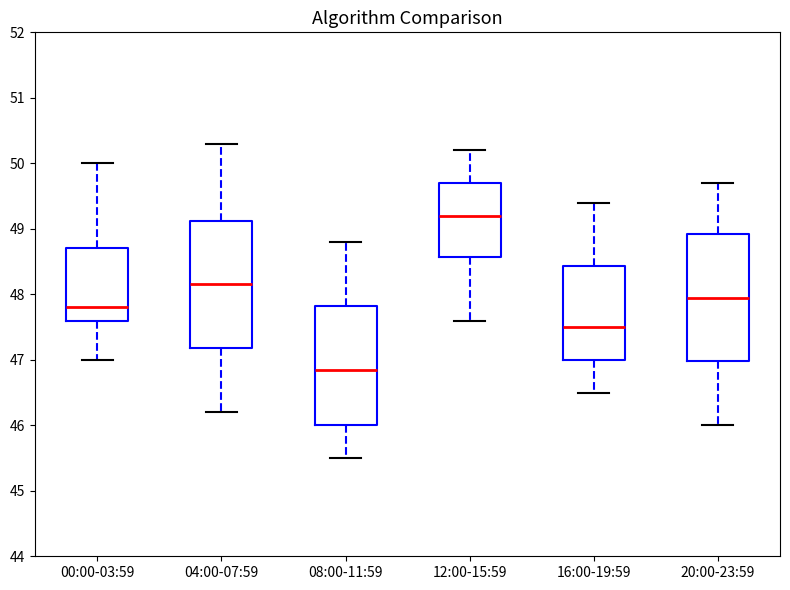

Reading left to right, transcribe this box plot: for each box, give where its median line is, the range the box spans, and where its two whiskers end, as read against the y-axis. The values are not printed on the chart, so give them approximately, as read against the axis.

00:00-03:59: median 47.8, box 47.6 to 48.7, whiskers 47.0 to 50.0
04:00-07:59: median 48.2, box 47.2 to 49.1, whiskers 46.2 to 50.3
08:00-11:59: median 46.9, box 46.0 to 47.8, whiskers 45.5 to 48.8
12:00-15:59: median 49.2, box 48.6 to 49.7, whiskers 47.6 to 50.2
16:00-19:59: median 47.5, box 47.0 to 48.4, whiskers 46.5 to 49.4
20:00-23:59: median 48.0, box 47.0 to 48.9, whiskers 46.0 to 49.7